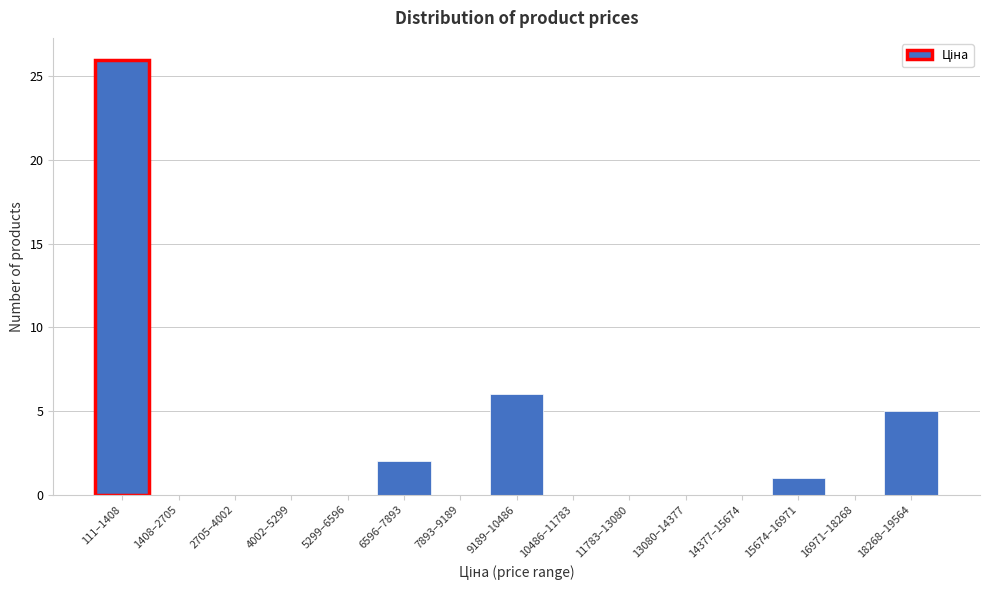

Reading left to right, transcribe all the data shown in this chart.

111–1408=26	1408–2705=0	2705–4002=0	4002–5299=0	5299–6596=0	6596–7893=2	7893–9189=0	9189–10486=6	10486–11783=0	11783–13080=0	13080–14377=0	14377–15674=0	15674–16971=1	16971–18268=0	18268–19564=5